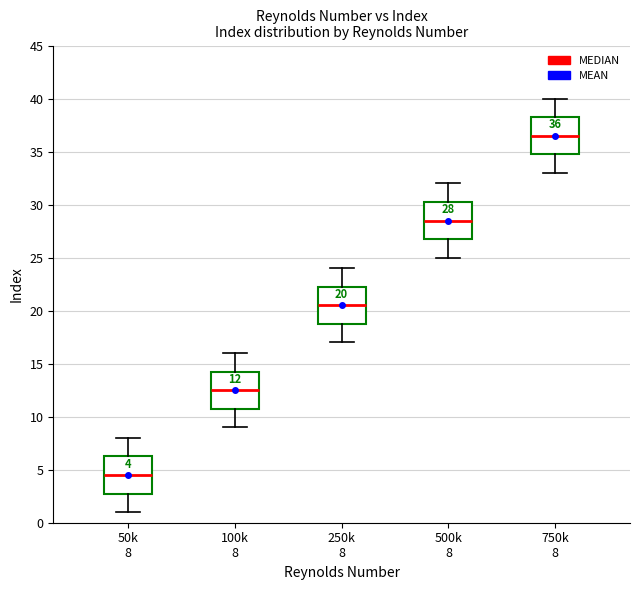

Which box's median line is the lowest?

50k 8